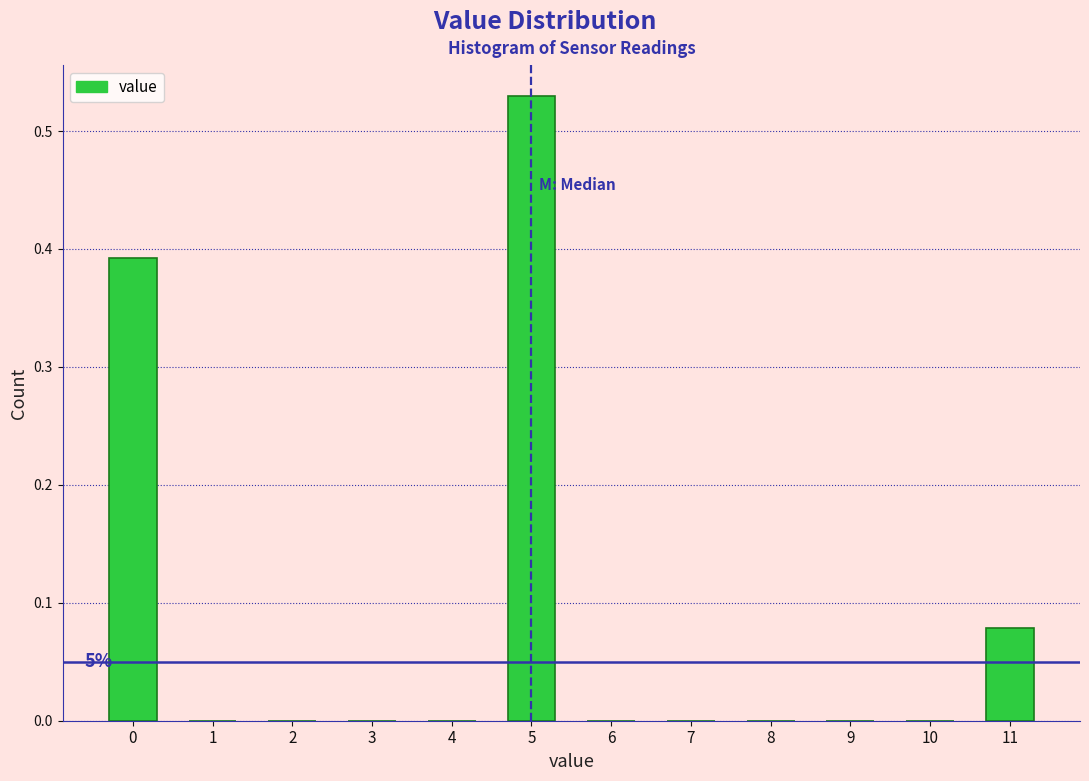

What is the sum of all values?

1.0